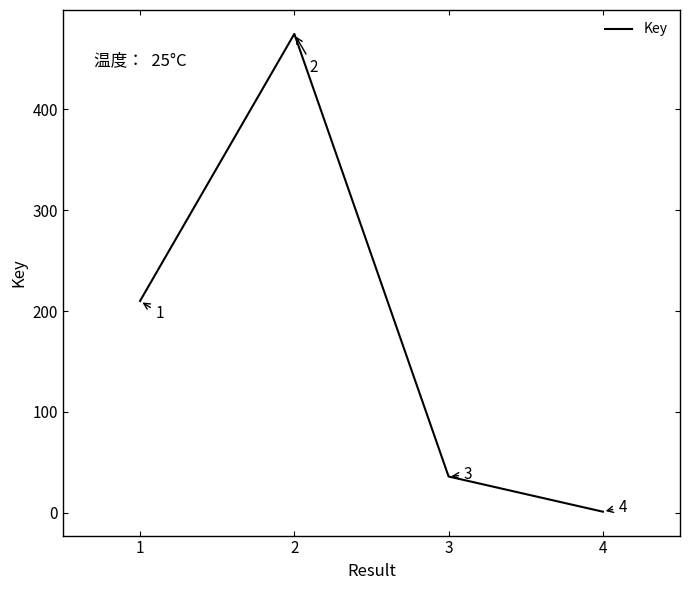

List the labels in order of value, largest first.

2, 1, 3, 4